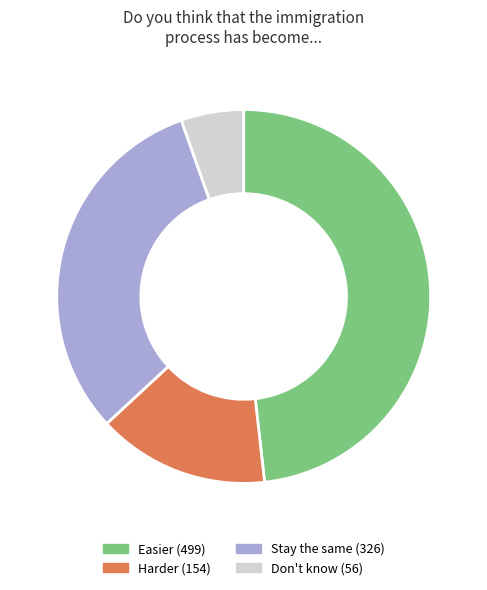

True or false: Don't know accounts for 18% of the total.

False